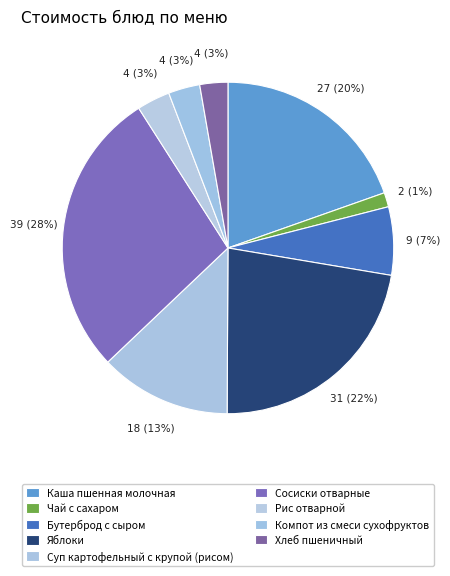

How many slices are in this pie chart?

9